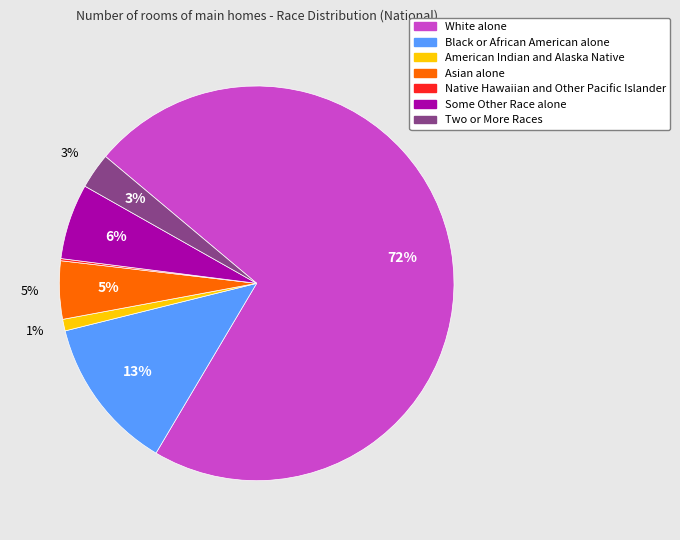

Which has a higher value, Some Other Race alone or Native Hawaiian and Other Pacific Islander?

Some Other Race alone